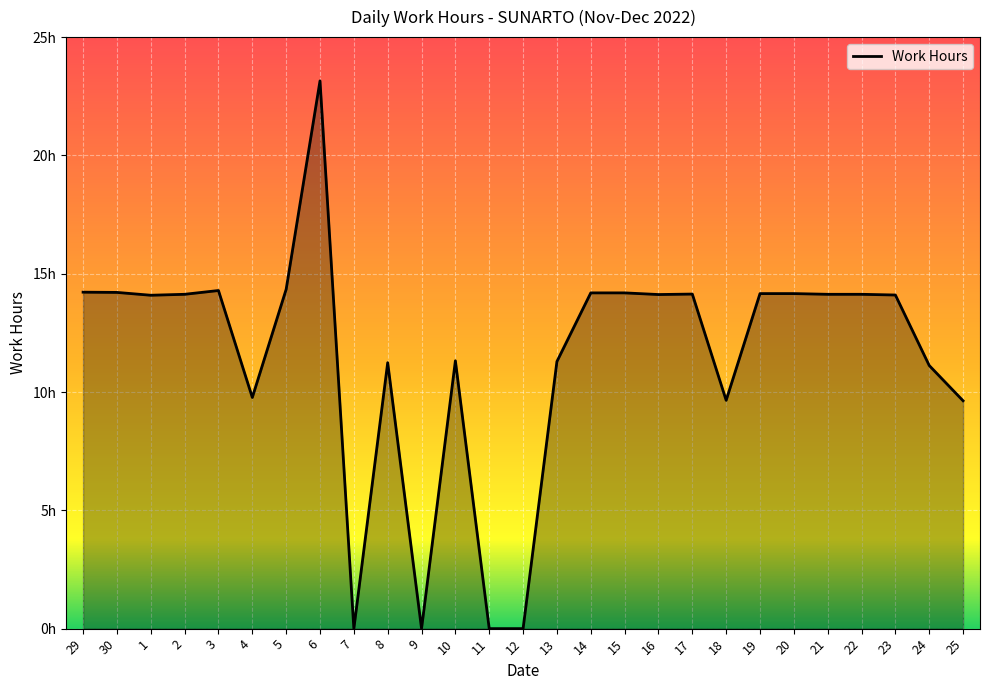

Reading left to right, list all the values displayed in this chart.

14.2	14.2	14.1	14.1	14.3	9.8	14.3	23.1	0.0	11.2	0.0	11.3	0.0	0.0	11.3	14.2	14.2	14.1	14.1	9.7	14.2	14.2	14.1	14.1	14.1	11.1	9.6